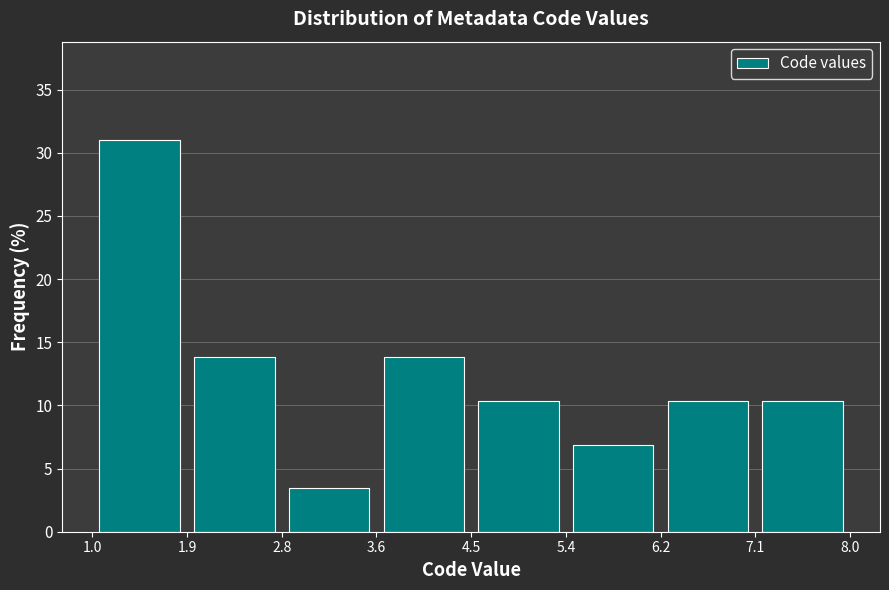

Reading left to right, list every bar in this chart as the range it spans on the x-axis followed by its height. The values are not printed on the chart, so give them approximately, as read against the axis.

1.0 to 1.9: 31.0
1.9 to 2.8: 14.0
2.8 to 3.6: 3.5
3.6 to 4.5: 14.0
4.5 to 5.4: 10.5
5.4 to 6.2: 7.0
6.2 to 7.1: 10.5
7.1 to 8.0: 10.5